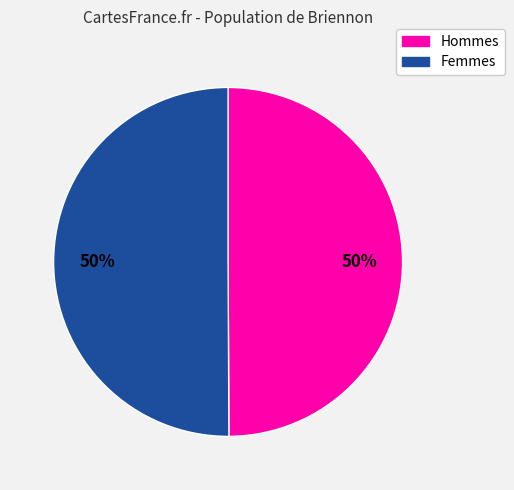

To the nearest percent, what is the average slice percentage?

50%